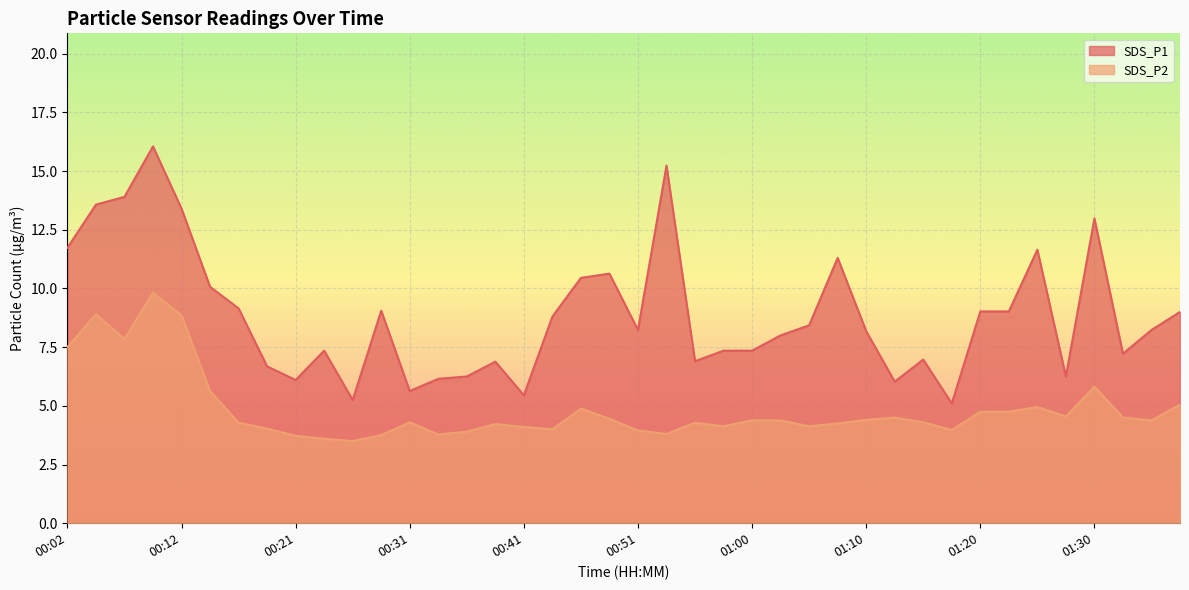

Which series has the largest total across all categories?

SDS_P1